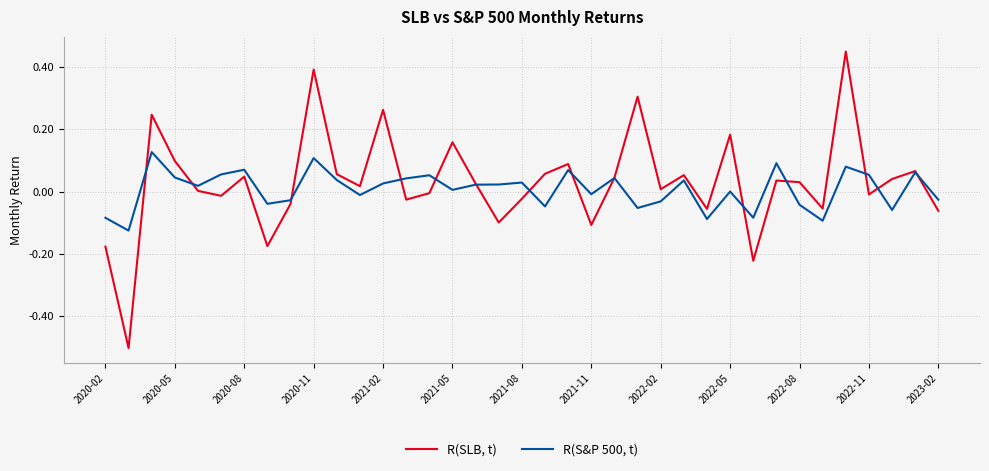

Rank the series by their maximum value, from lowest to highest.

R(S&P 500, t), R(SLB, t)